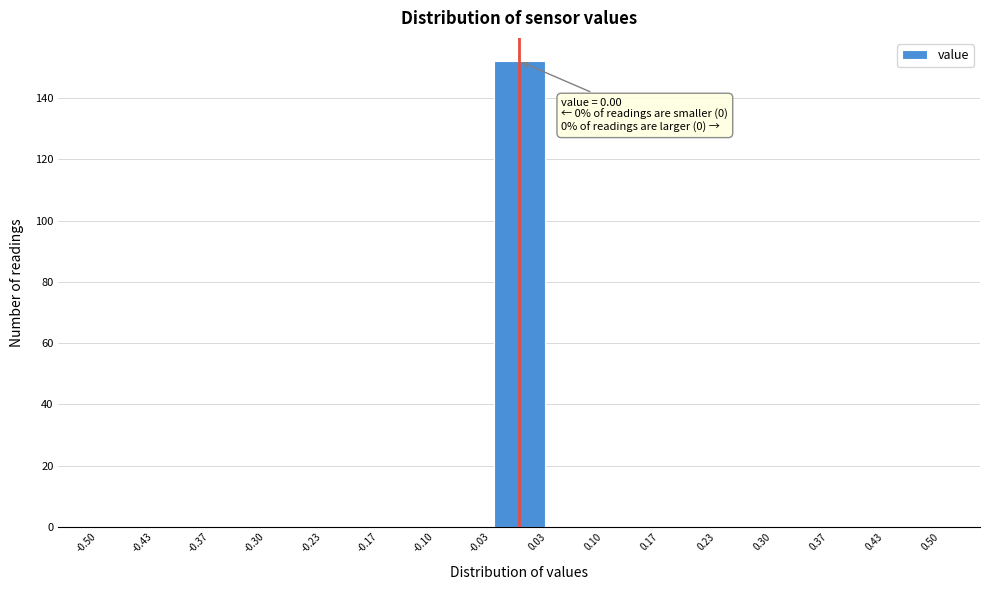

Which range on the x-axis has the tallest bar?

-0.03 to 0.03